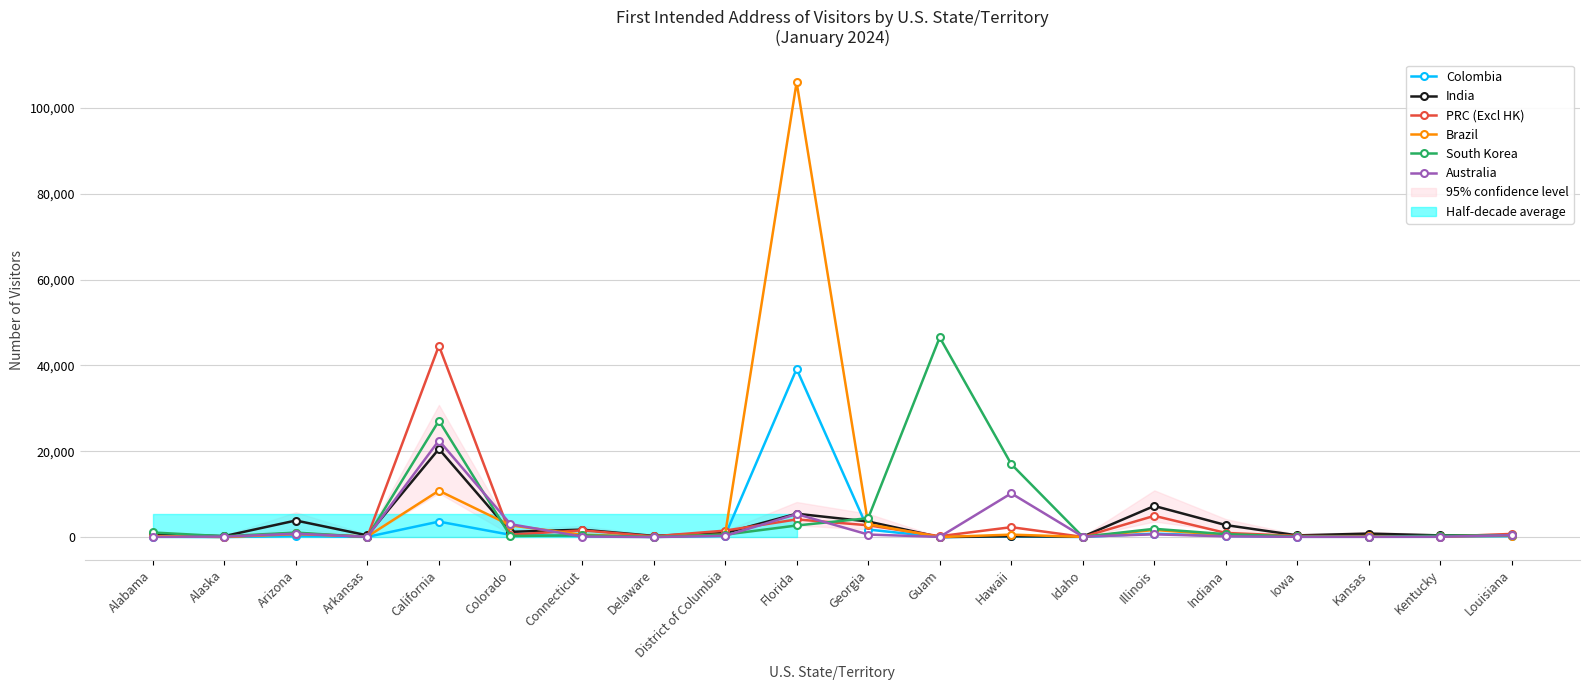

What is the approximate value of PRC (Excl HK) at Colorado, to the nearest 50?

550